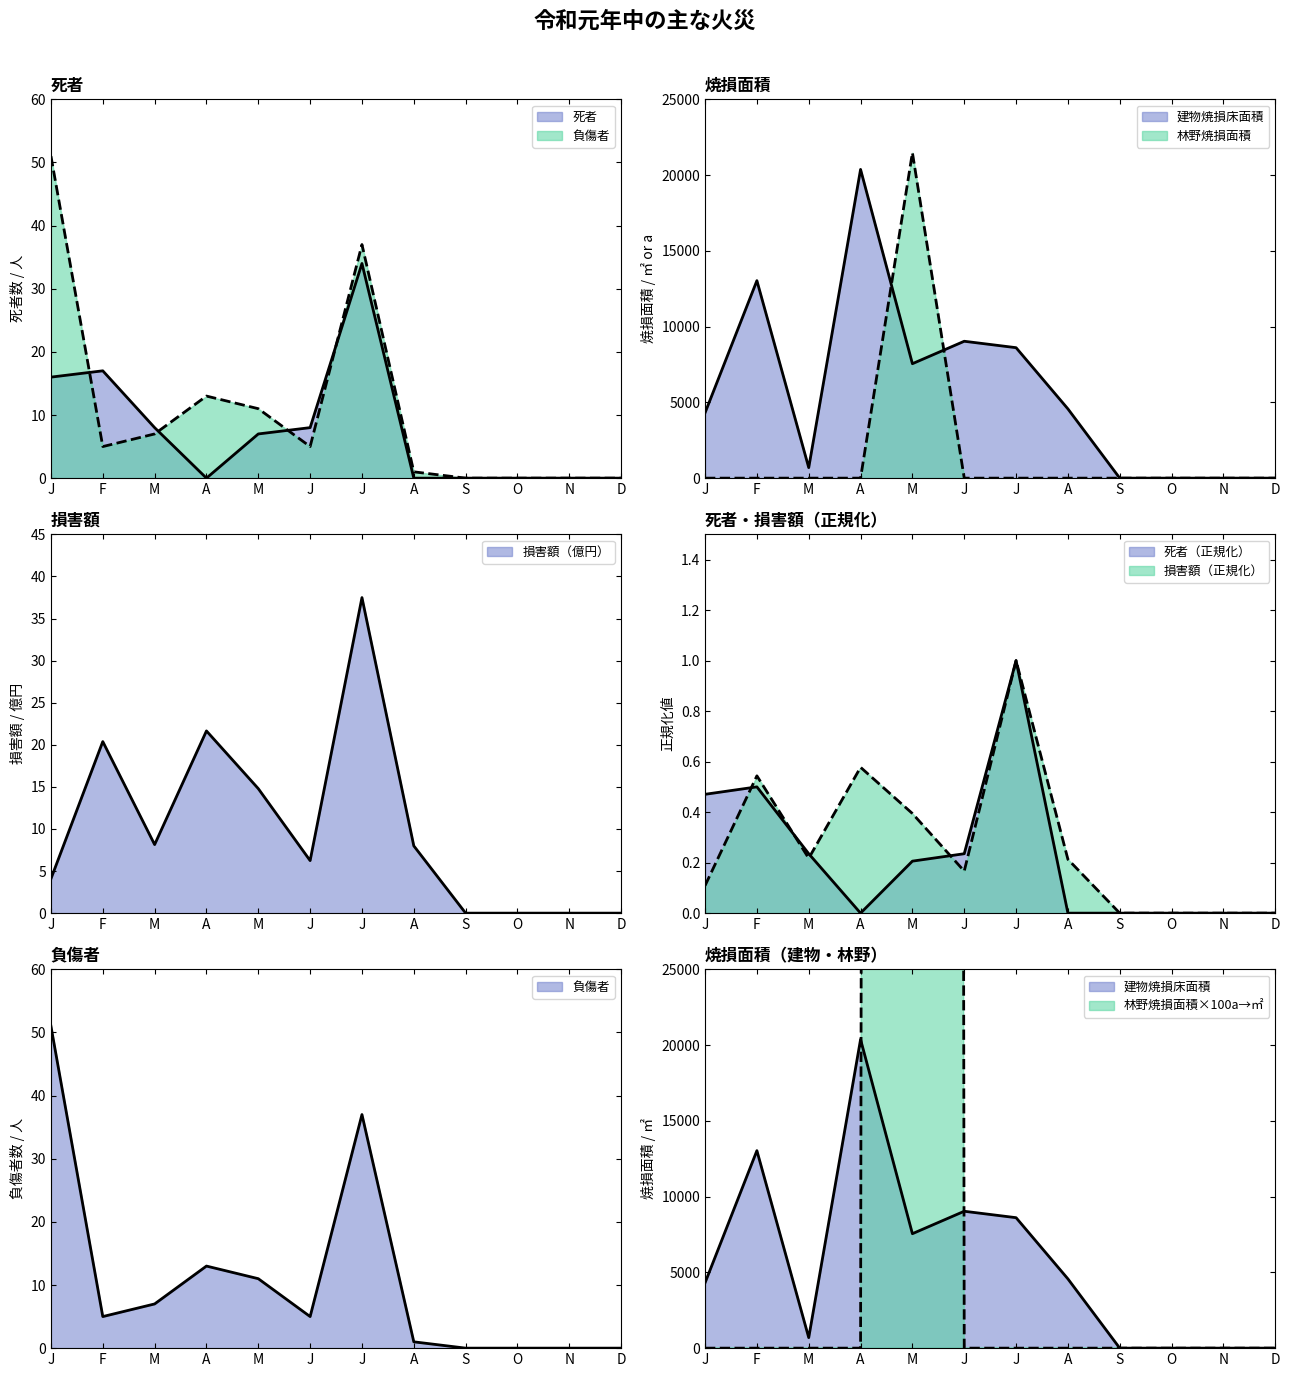

What is the maximum value shown in the chart?

21479.0